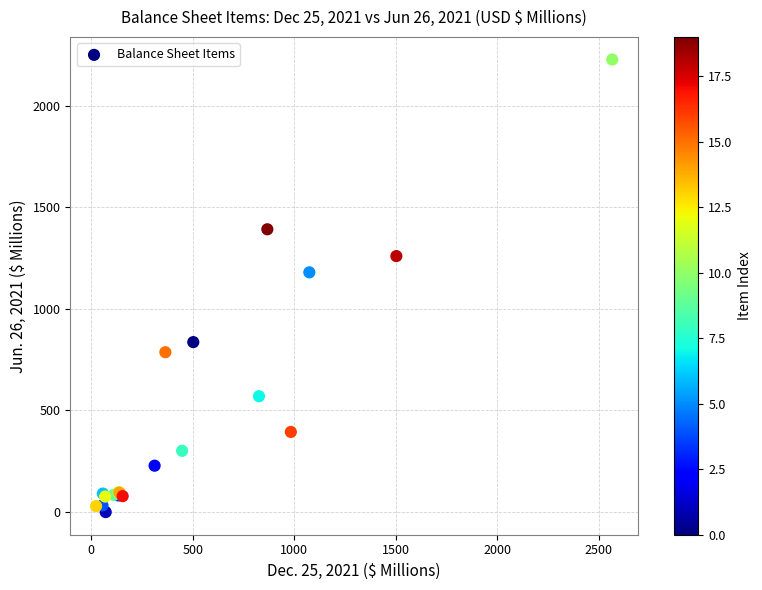

What Y value in the scatter plot is closest to 1113?

1179.7